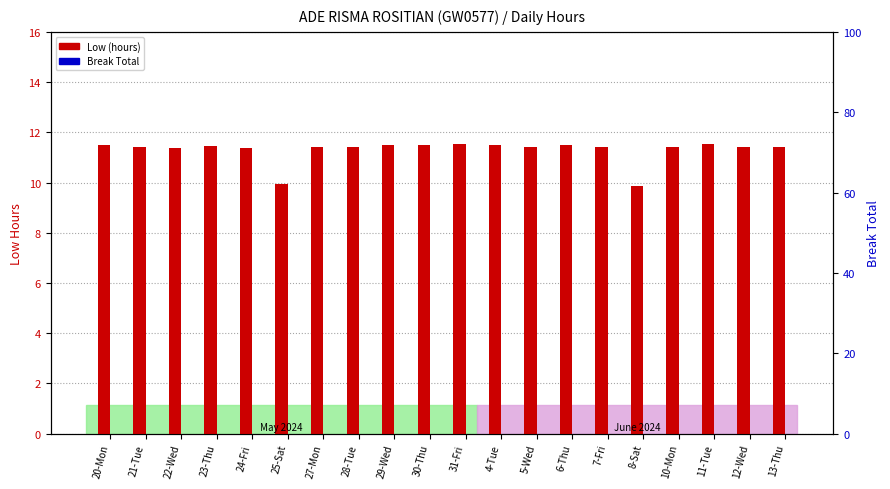

The Low (hours) series shows 11.5 at 31-Fri. True or false?

True